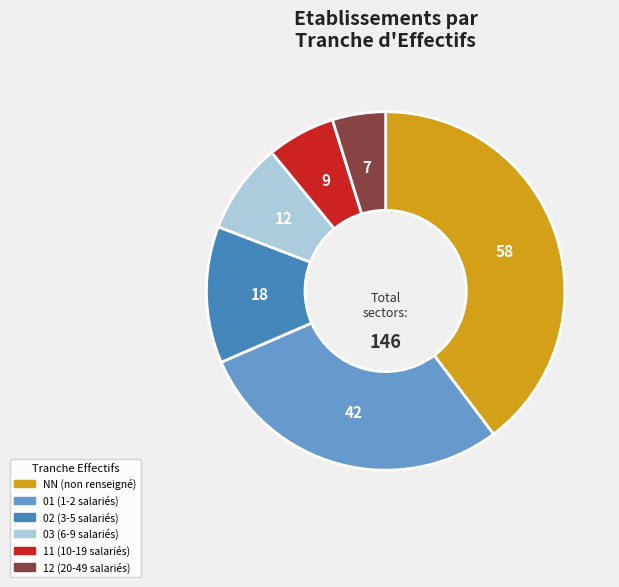

Is there any slice that represents more than half of the pie?

No